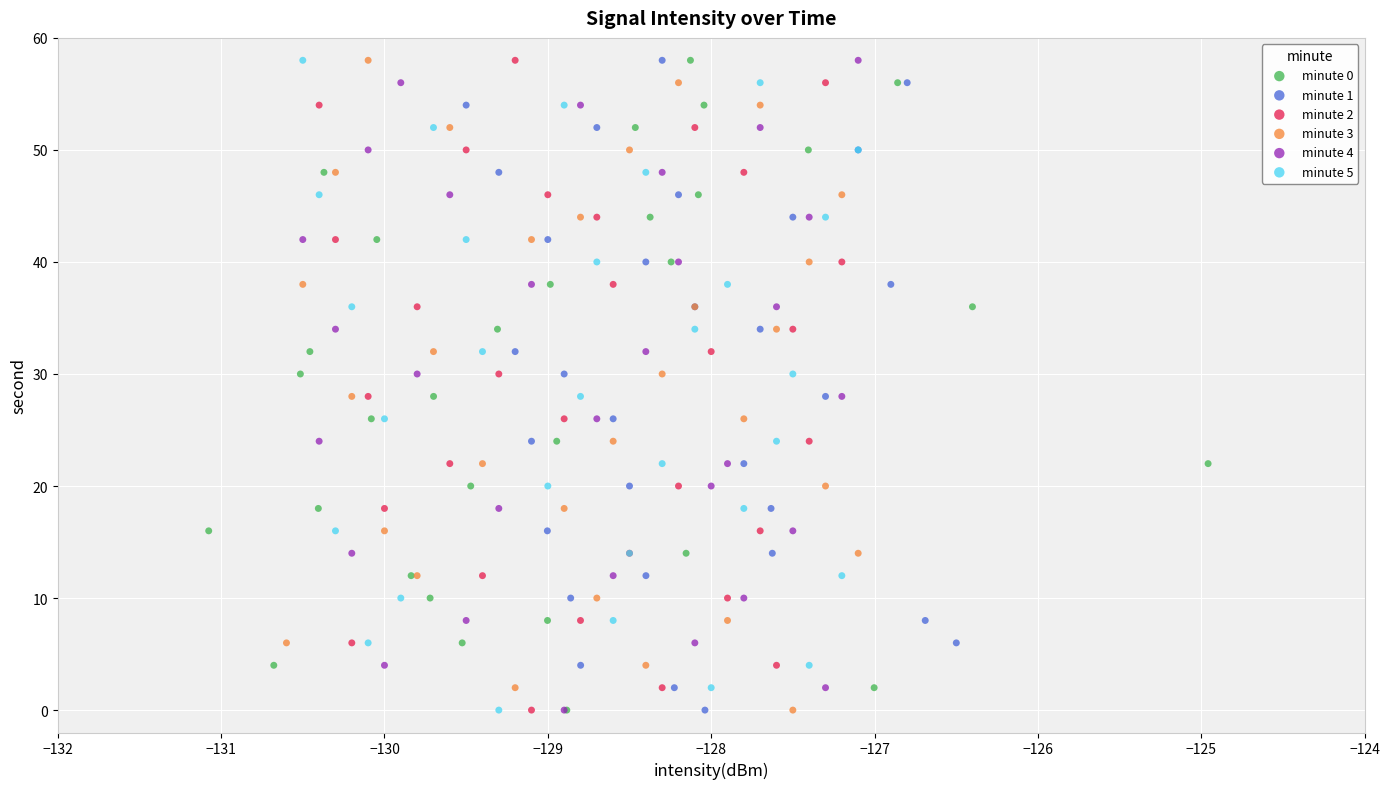

What are all the series names shown in the legend?

minute 0, minute 1, minute 2, minute 3, minute 4, minute 5